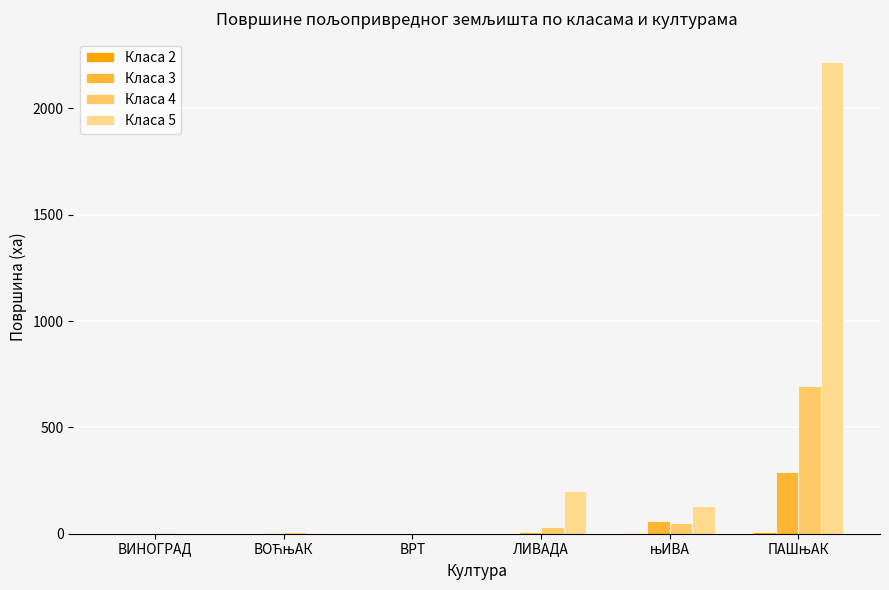

What is the maximum value for Класа 3?

291.7